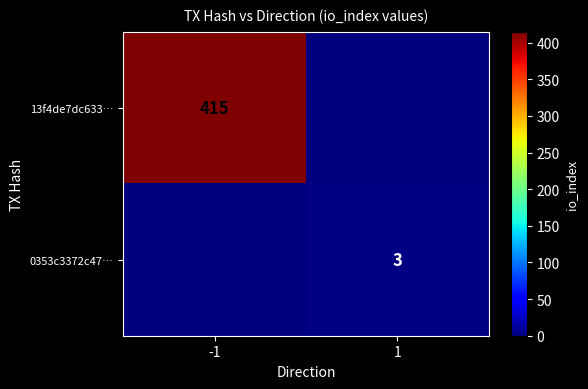

The value of 13f4de7dc633… at -1 is 415. True or false?

True